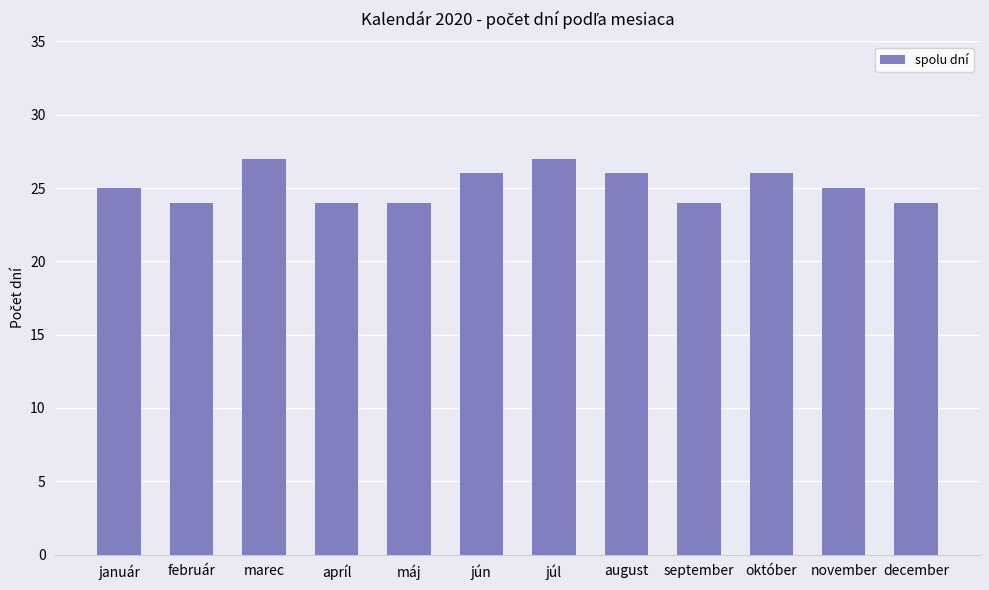

What is the change in value from marec to september?

-3